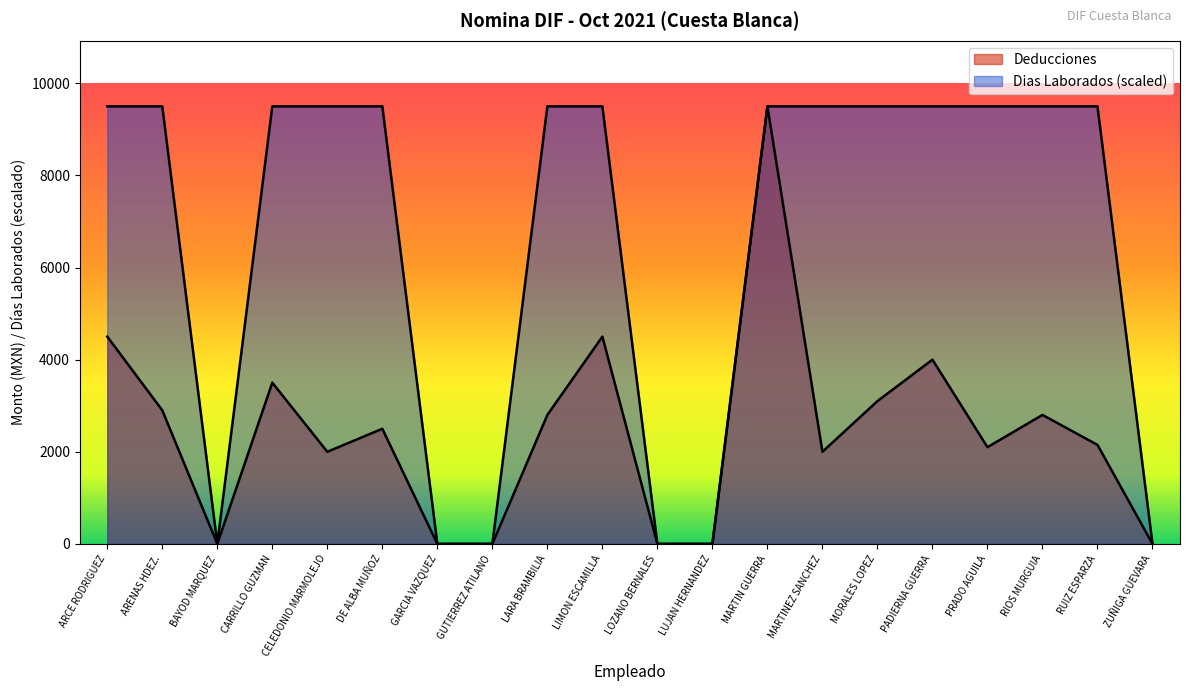

Rank the series at ARENAS HDEZ. from highest to lowest value.

Dias Laborados, Deducciones